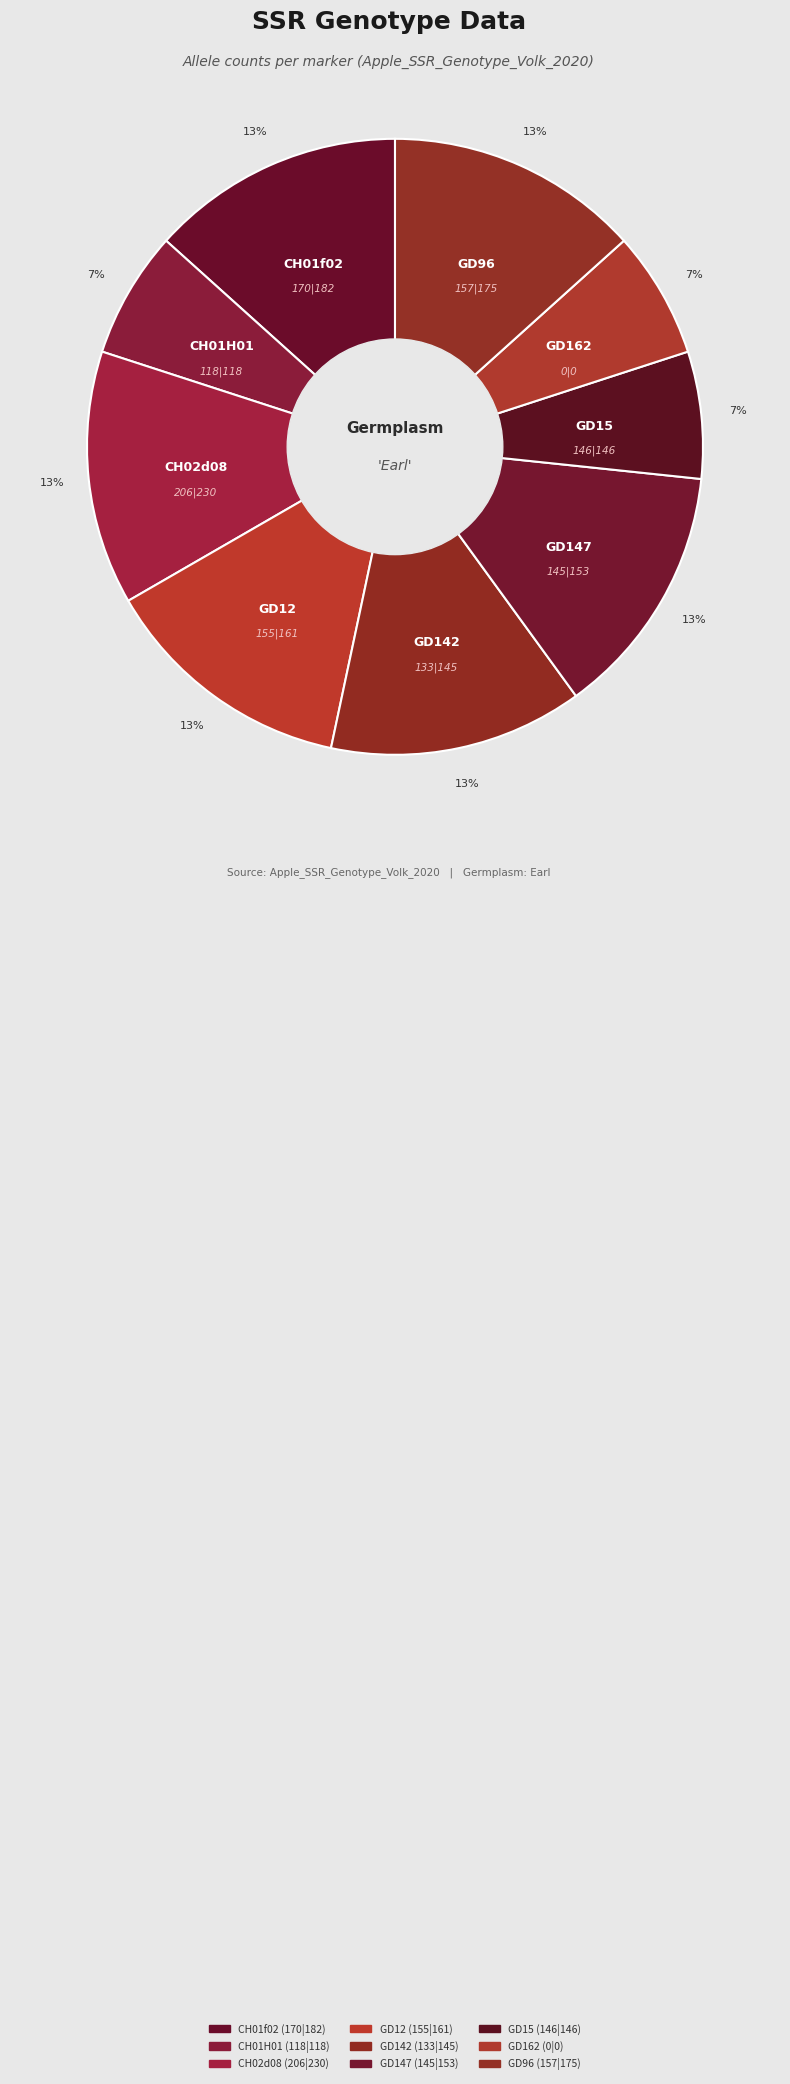

Combined, do GD147 and CH01H01 account for over 50%?

No